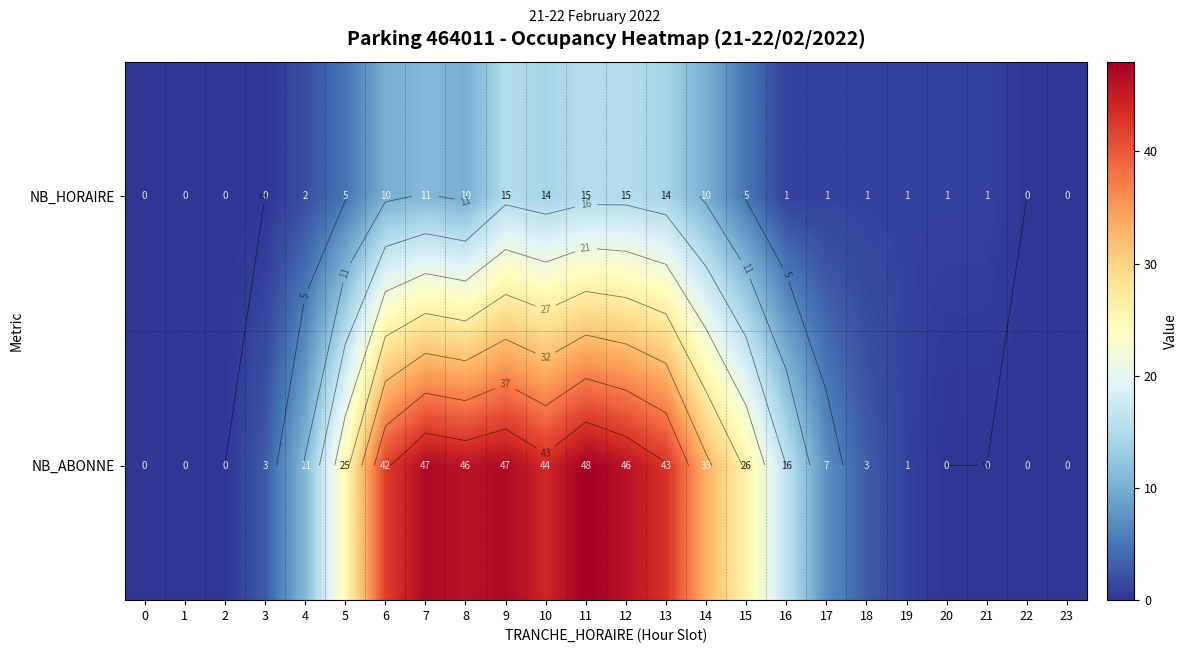

How many values in the NB_HORAIRE series are below 2?

12